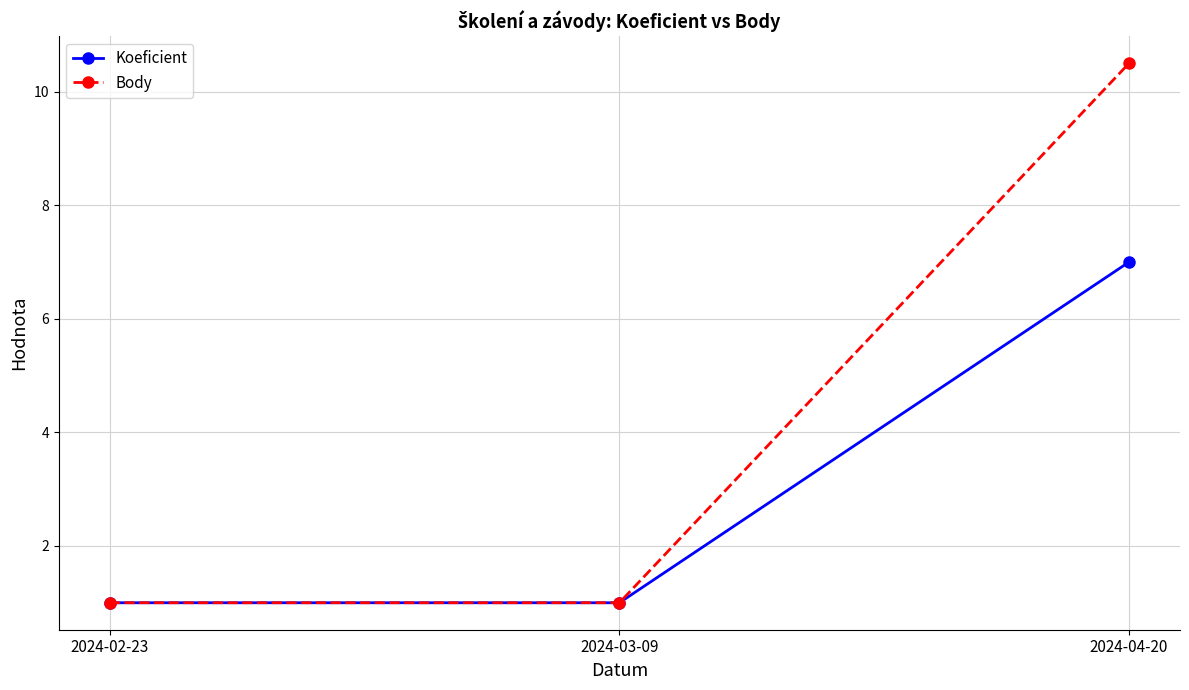

What is the total value across all series at 2024-03-09?

2.0